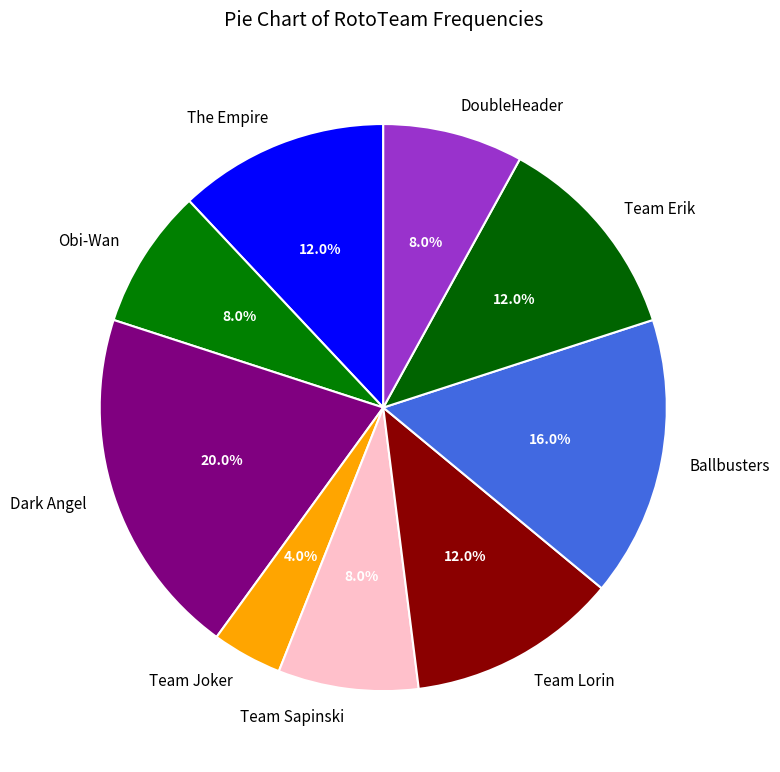

To the nearest percent, what is the difference between the largest and smallest slice percentages?

16%